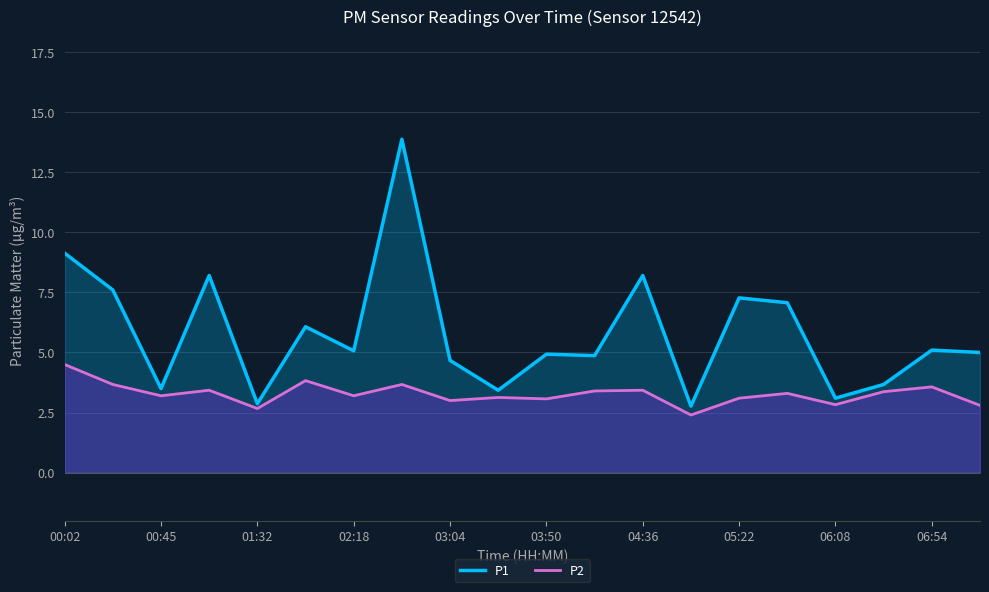

What is the maximum value for P1?

13.9